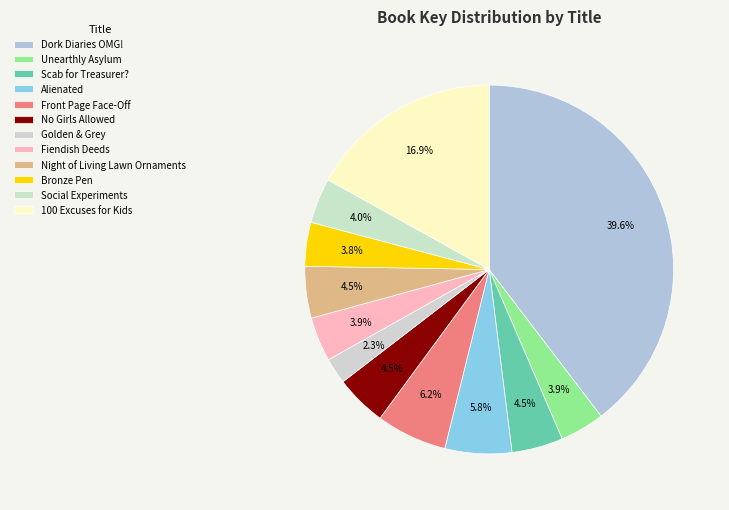

Is the sum of Dork Diaries OMG! and Unearthly Asylum greater than half?

No